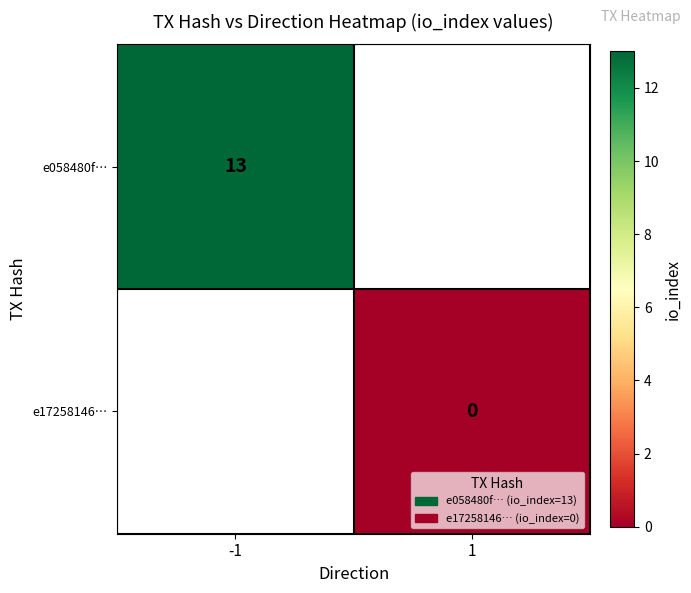

True or false: e058480f… has a value of 13 at -1.

True